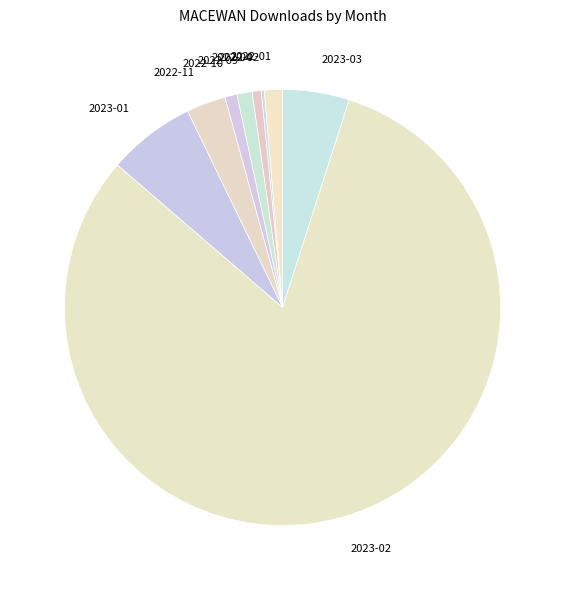

Which category has the biggest portion of the pie?

2023-02